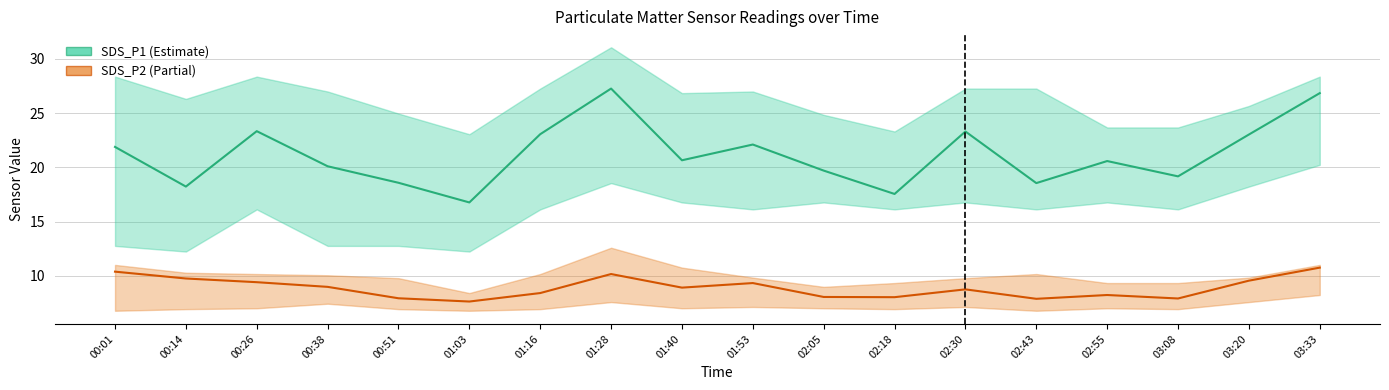

Which series has the largest total across all categories?

SDS_P1